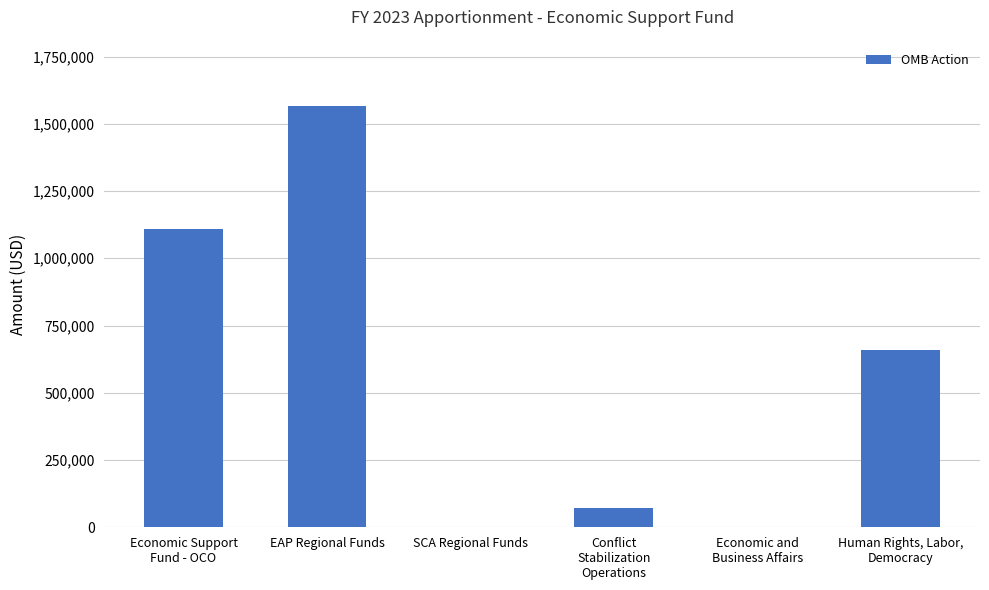

Where does the data first go above 659105?

Economic Support
Fund - OCO